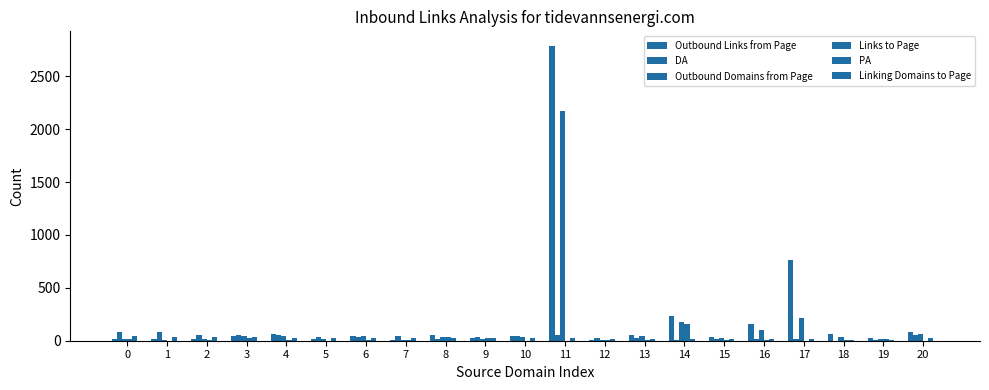

At which category does the chart reach its minimum across all series?

10